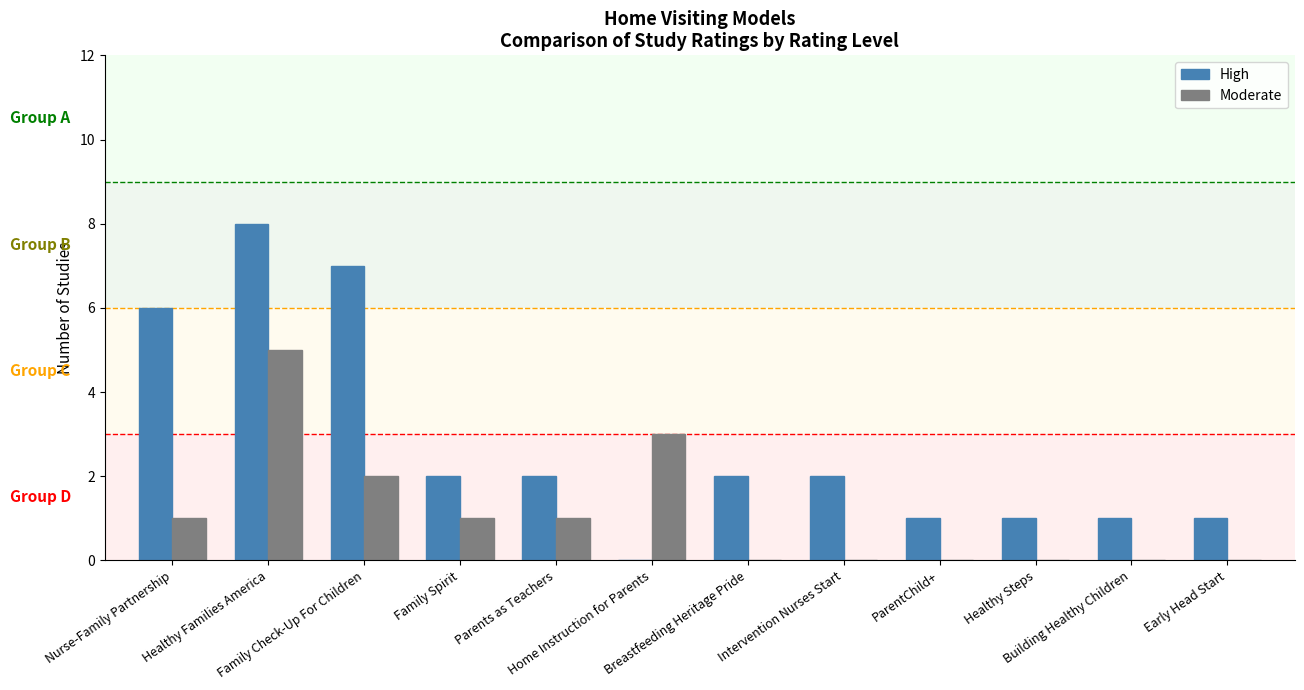

What is the difference between the High values at Building Healthy Children and Parents as Teachers?

1